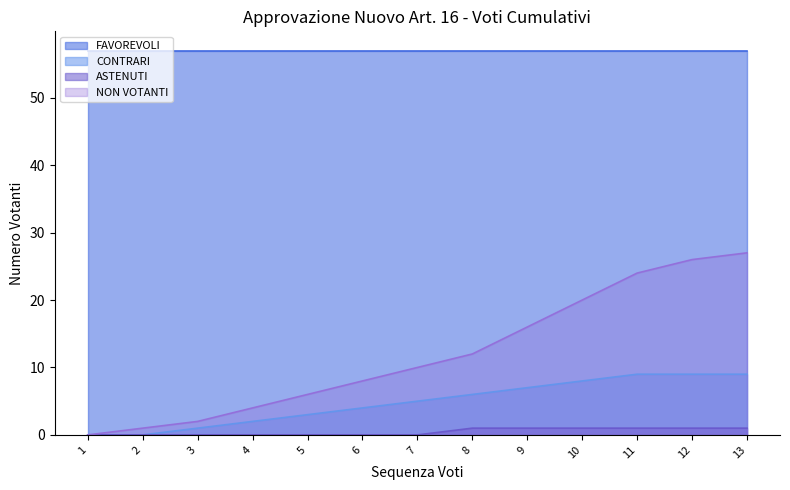

Does the chart display data point markers on the line(s)?

No